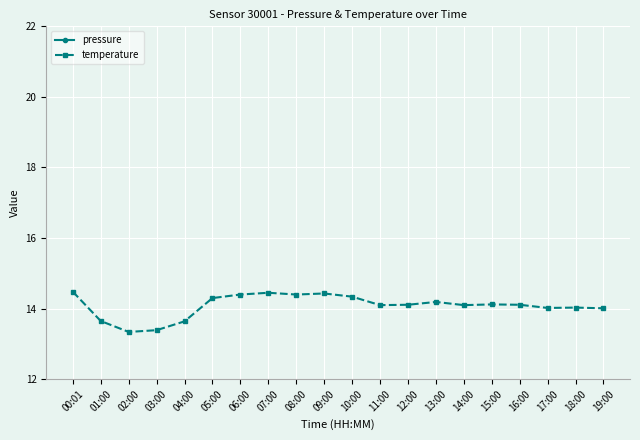

Where is temperature nearest to the value 13?

02:00